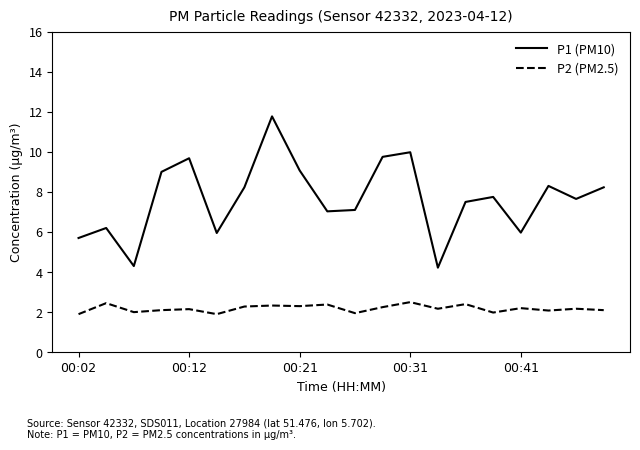

How many lines are shown in the chart?

2